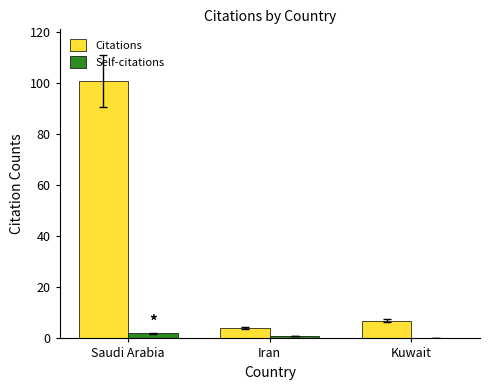

Does the chart contain stacked bars?

No